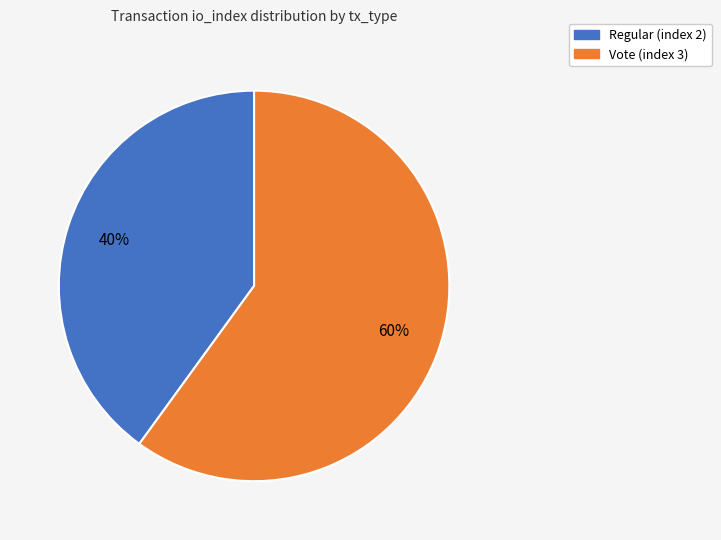

Is the sum of Regular (index 2) and Vote (index 3) greater than half?

Yes